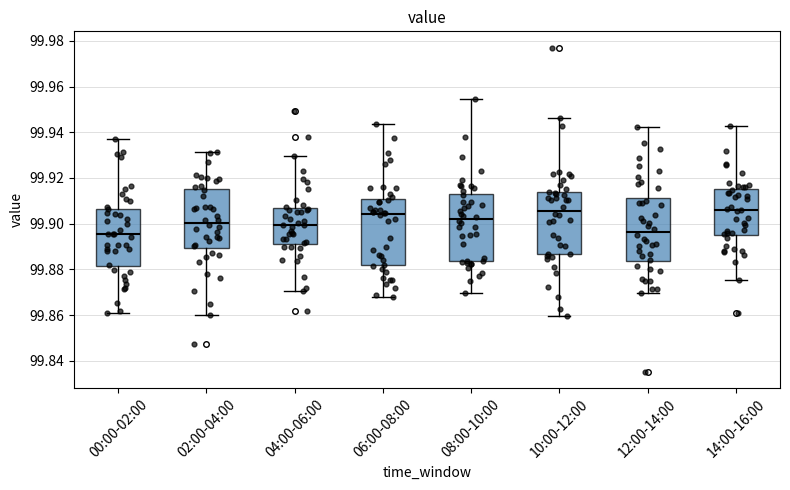

Reading left to right, transcribe this box plot: for each box, give where its median line is, the range the box spans, and where its two whiskers end, as read against the y-axis. The values are not printed on the chart, so give them approximately, as read against the axis.

00:00-02:00: median 99.896, box 99.882 to 99.906, whiskers 99.860 to 99.938
02:00-04:00: median 99.900, box 99.890 to 99.916, whiskers 99.860 to 99.932
04:00-06:00: median 99.900, box 99.892 to 99.906, whiskers 99.870 to 99.930
06:00-08:00: median 99.904, box 99.882 to 99.910, whiskers 99.868 to 99.944
08:00-10:00: median 99.902, box 99.884 to 99.912, whiskers 99.870 to 99.954
10:00-12:00: median 99.906, box 99.886 to 99.914, whiskers 99.860 to 99.946
12:00-14:00: median 99.896, box 99.884 to 99.912, whiskers 99.870 to 99.942
14:00-16:00: median 99.906, box 99.896 to 99.916, whiskers 99.876 to 99.942